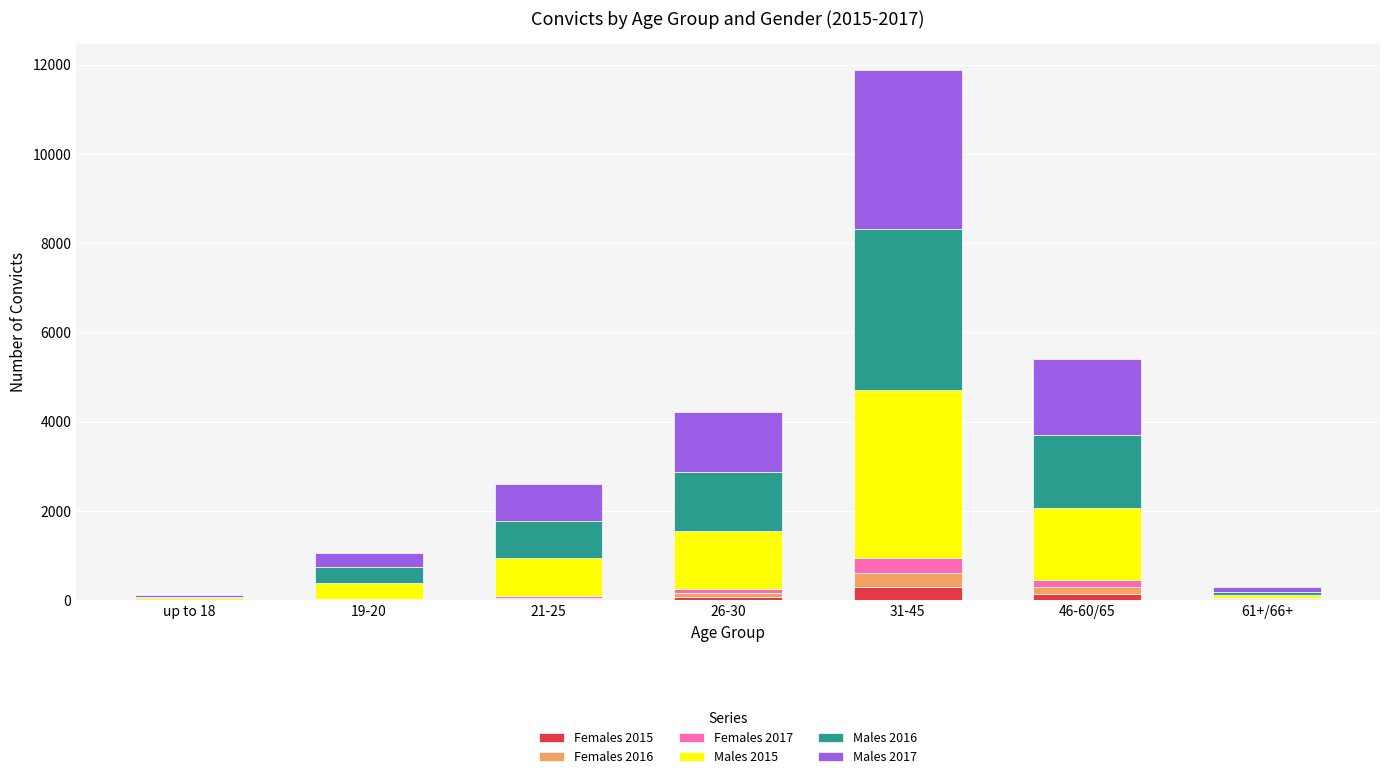

At which category is the sum across all series the highest?

31-45